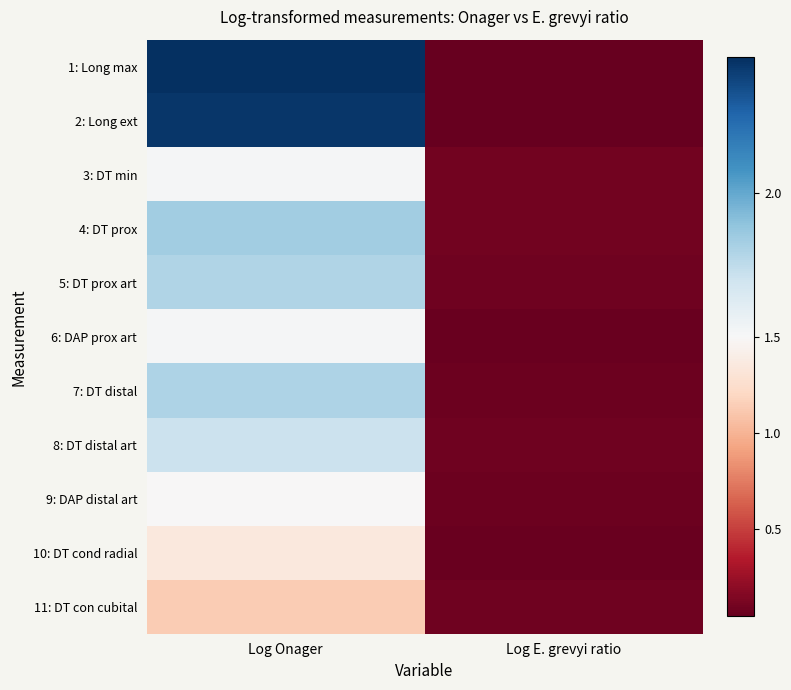

How many data points does each series have?

2